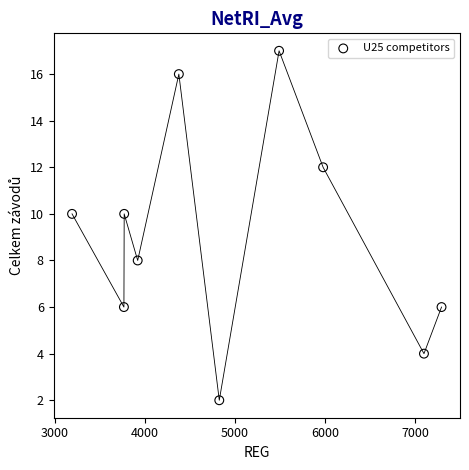

What is the range of Y values (max minus min)?

15